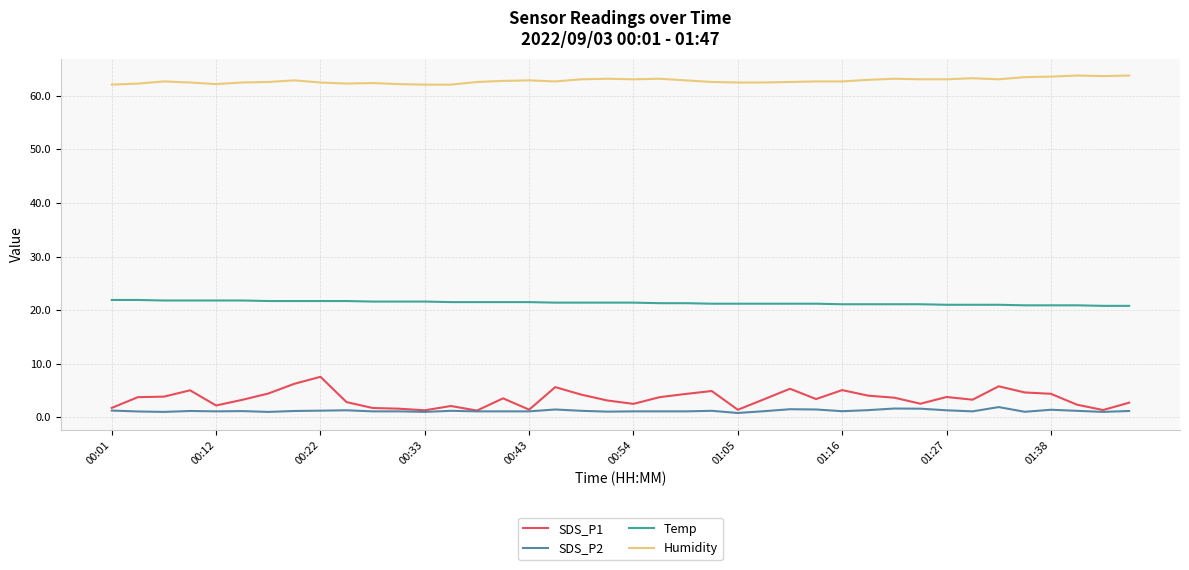

Which series has the widest spread of values?

SDS_P1